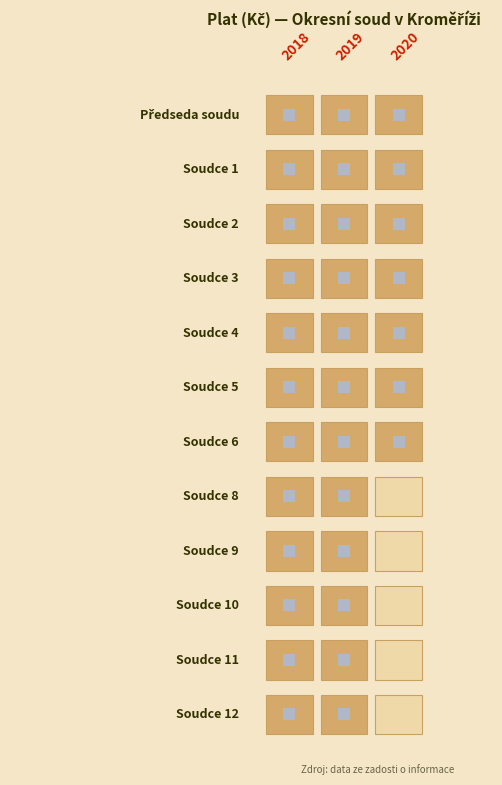

Which series has the widest spread of values?

Soudce 8